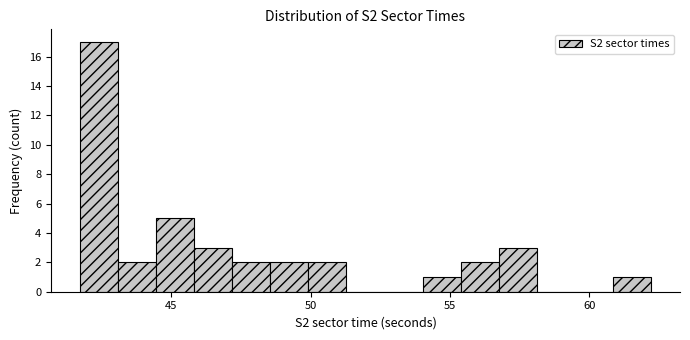

Read against the x-axis, roughly where is the centre of the tallest bar?

42.5